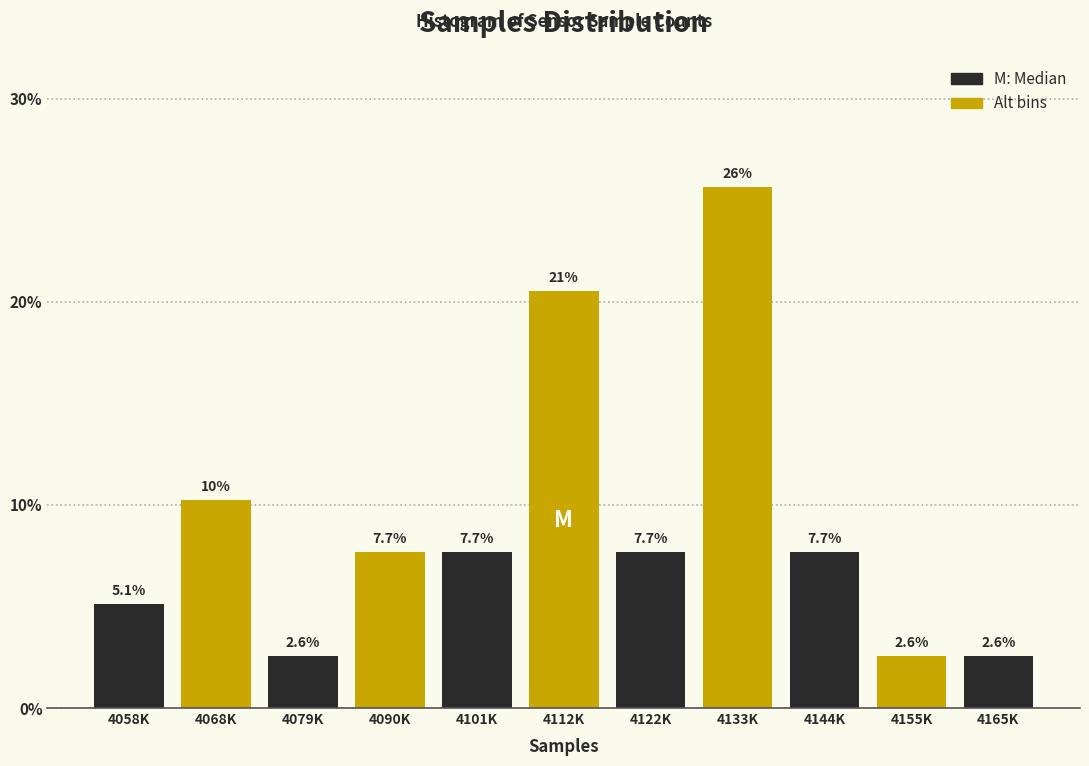

Reading left to right, transcribe all the data shown in this chart.

4058K=5.1	4068K=10.3	4079K=2.6	4090K=7.7	4101K=7.7	4112K=20.5	4122K=7.7	4133K=25.6	4144K=7.7	4155K=2.6	4165K=2.6